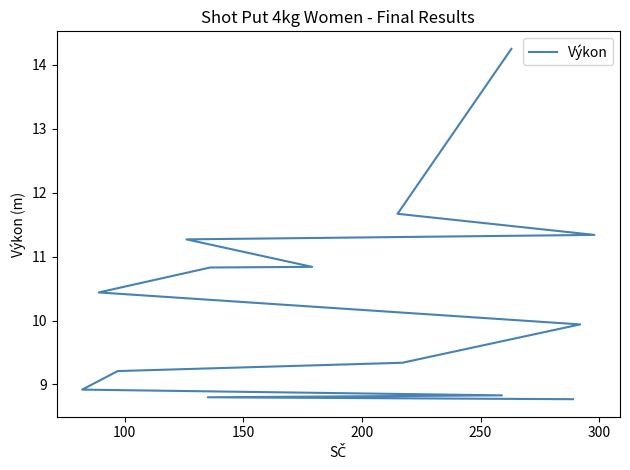

What is the greatest value displayed?

14.2